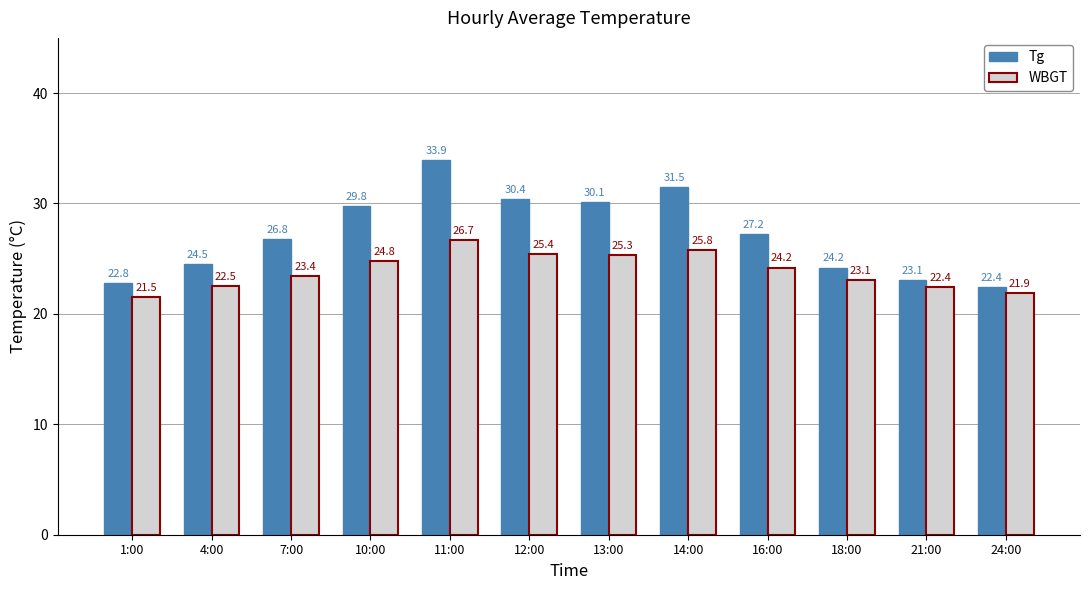

List the series in order of their peak value, lowest first.

WBGT, Tg